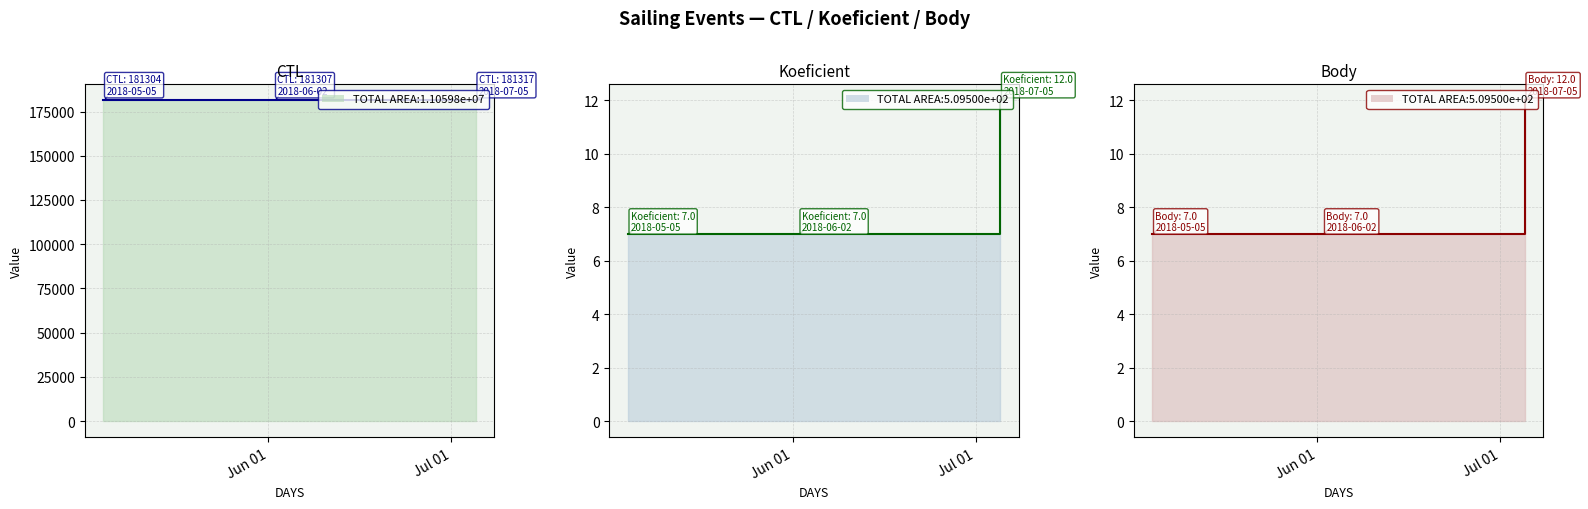

At which label does CTL first exceed 181307?

2018-07-05